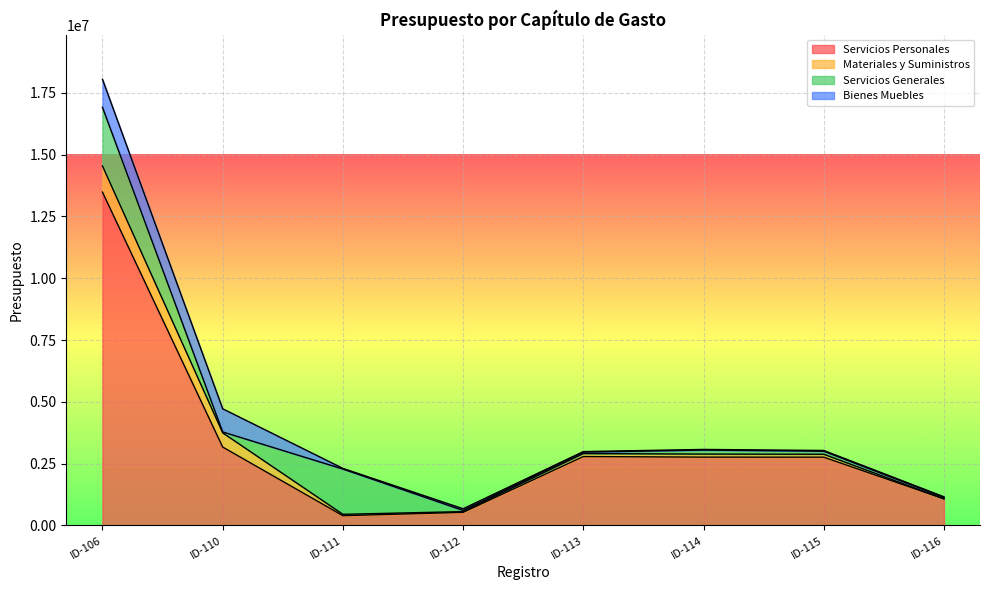

Which category has the highest value across all series?

ID-106